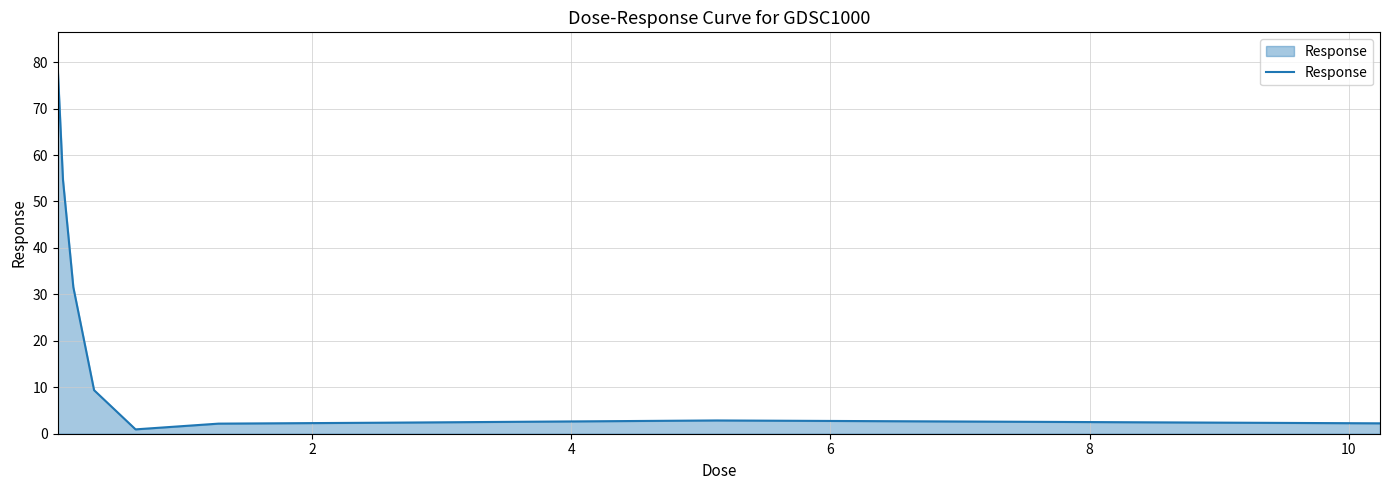

What is the greatest value displayed?

78.6